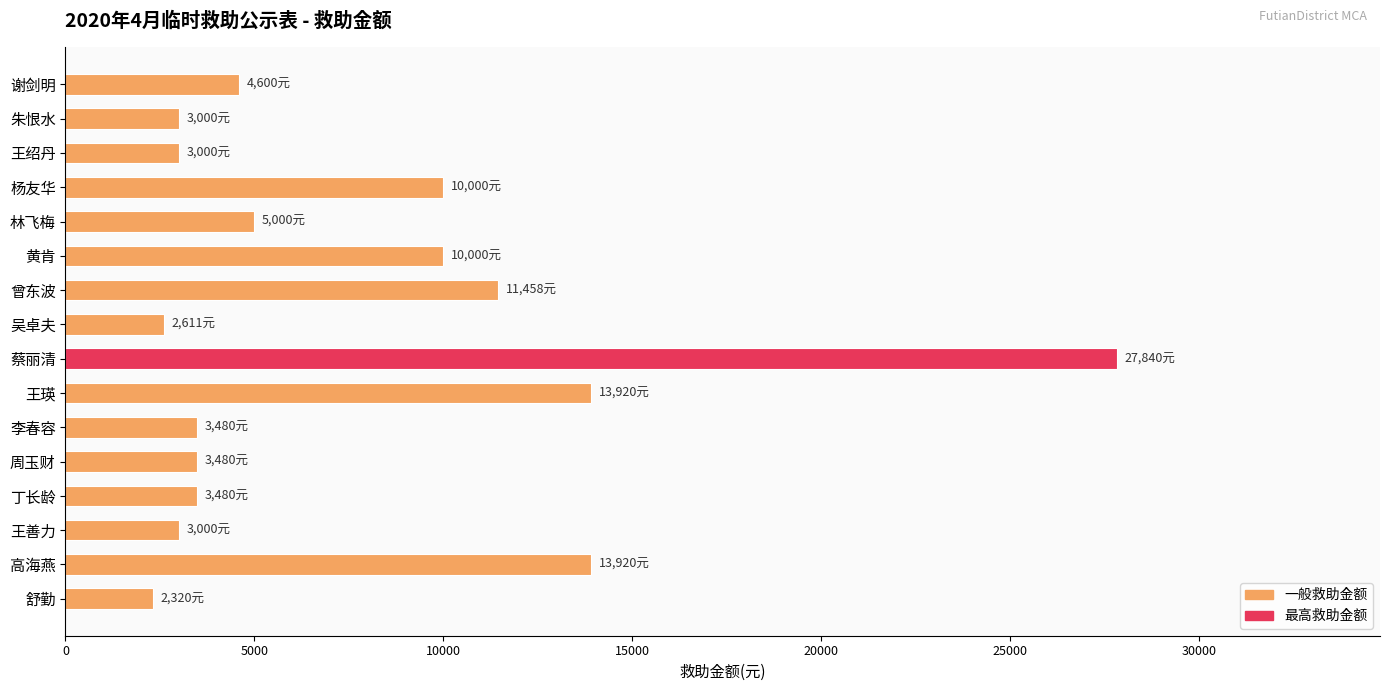

Does the chart contain stacked bars?

No